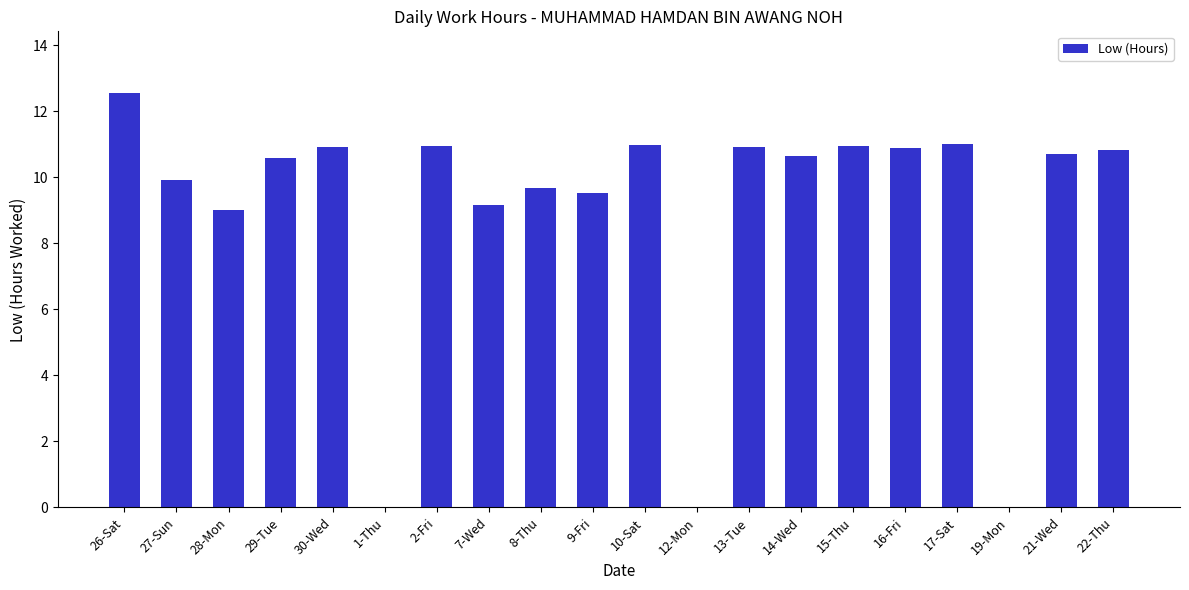

Which has a higher value, 26-Sat or 7-Wed?

26-Sat